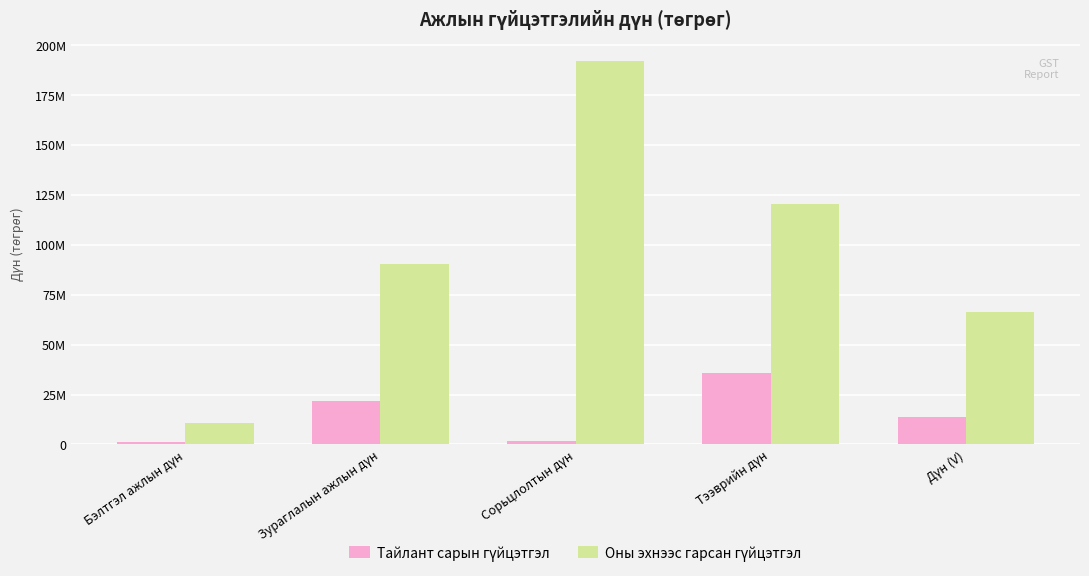

Is it true that Тайлант сарын гүйцэтгэл equals 493150 at Сорьцлолтын дүн?

False